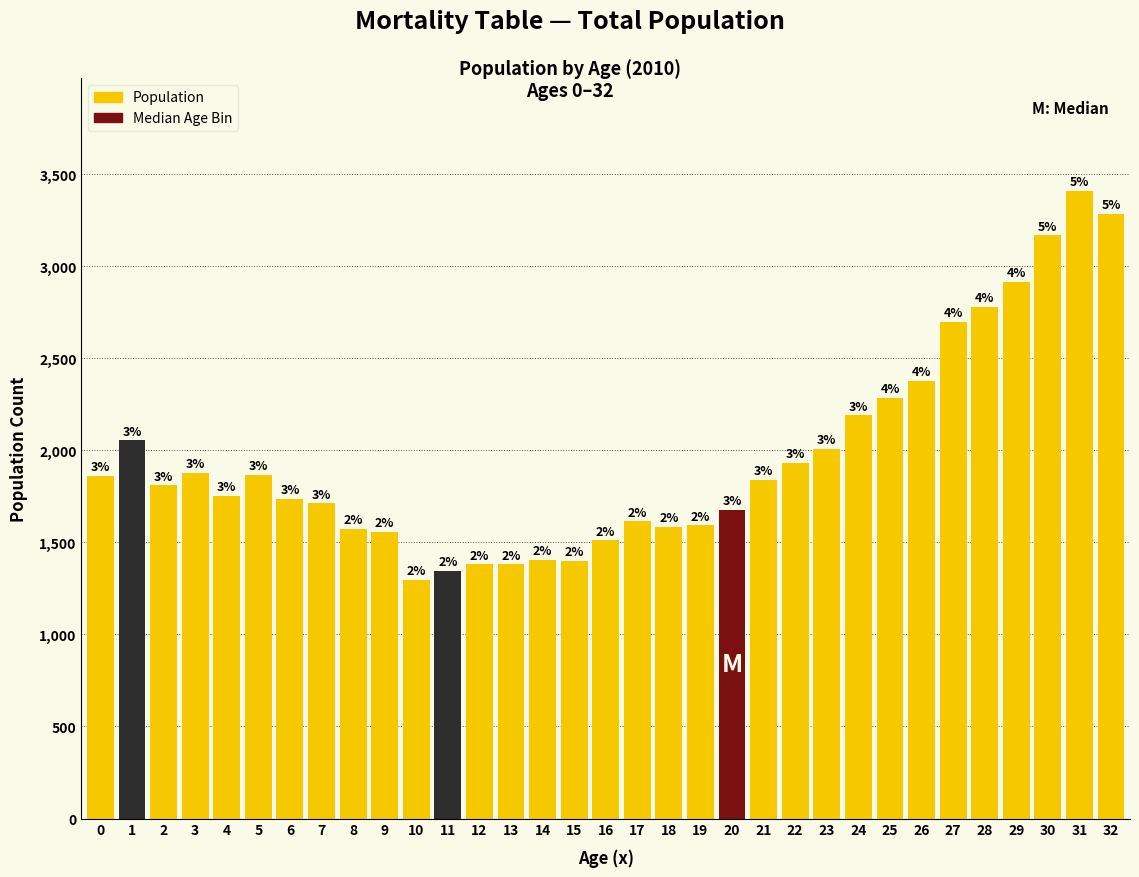

How many bars are there in total?

33